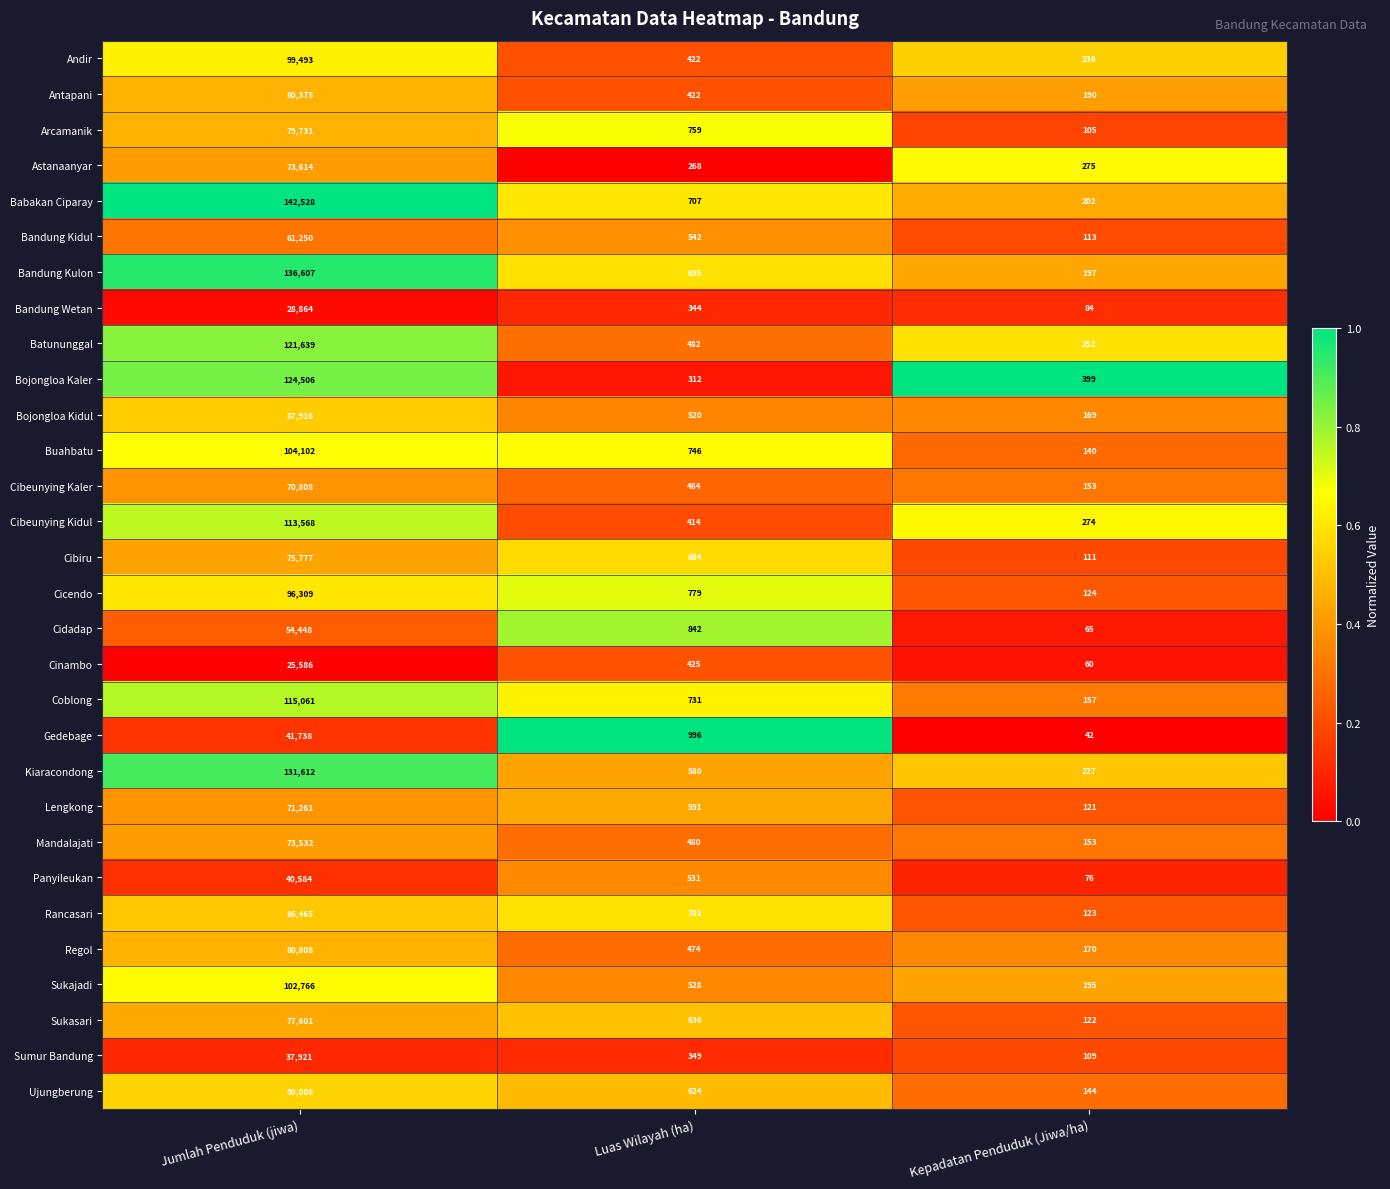

What value does the Bojongloa Kidul series have at Kepadatan Penduduk (Jiwa/ha)?

169